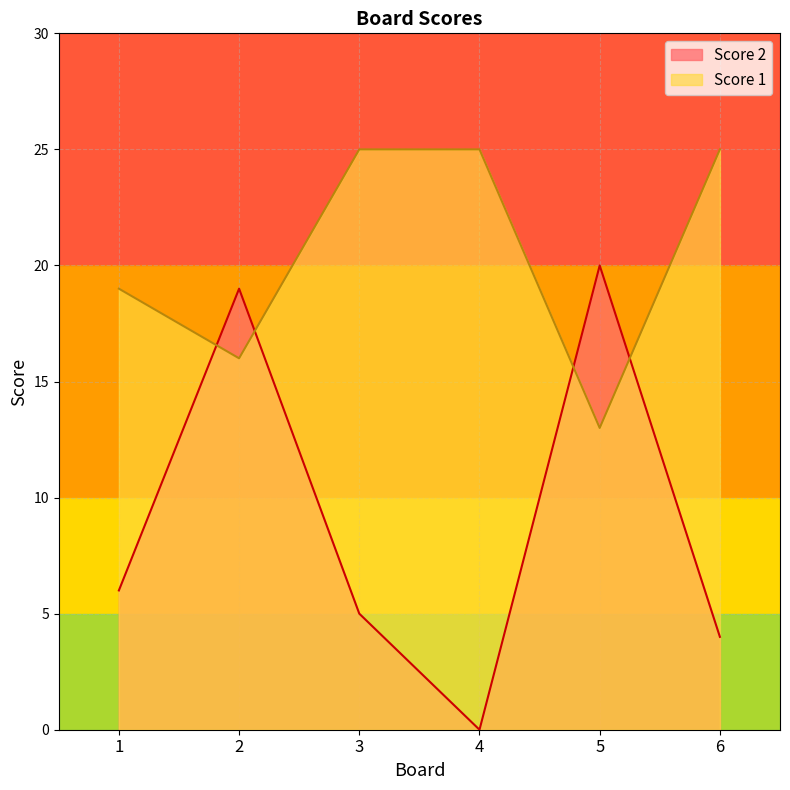

How many lines are shown in the chart?

2